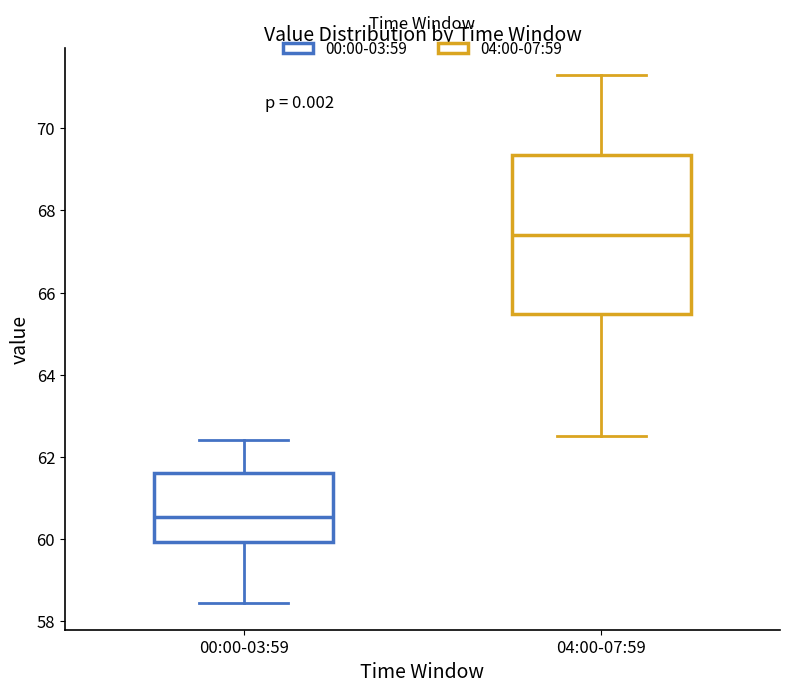

Where is the upper edge of the box for 04:00-07:59 on the y-axis? The values are not printed on the chart, so give them approximately, as read against the axis.

69.4